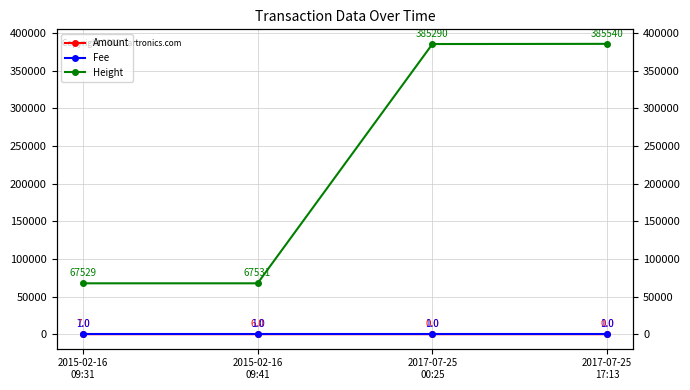

Count the number of data series in this chart.

3